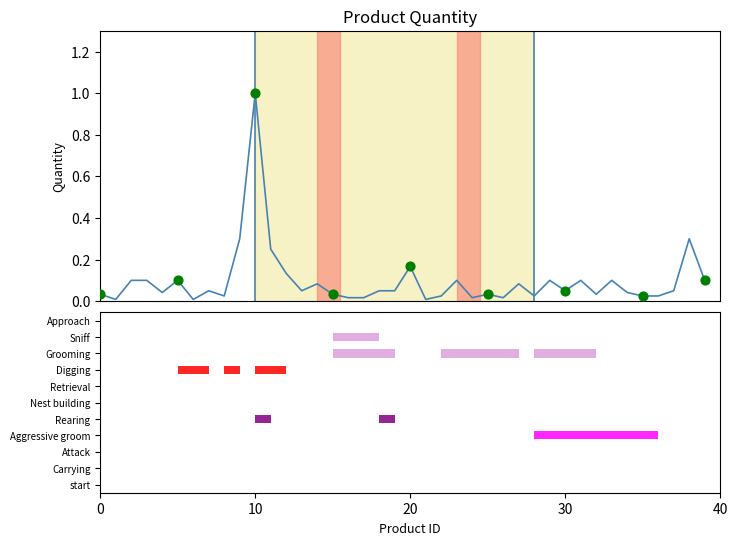

Between 84511 and 69701, which is larger?

84511